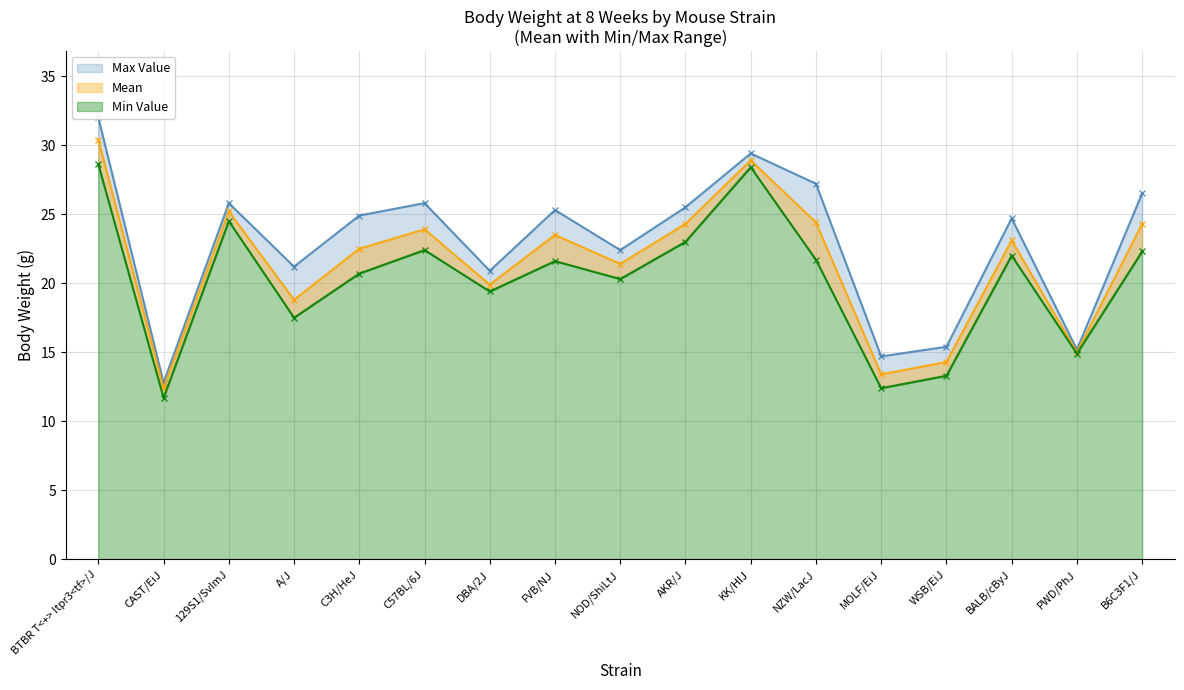

What is the lowest value of the Mean series?

12.4